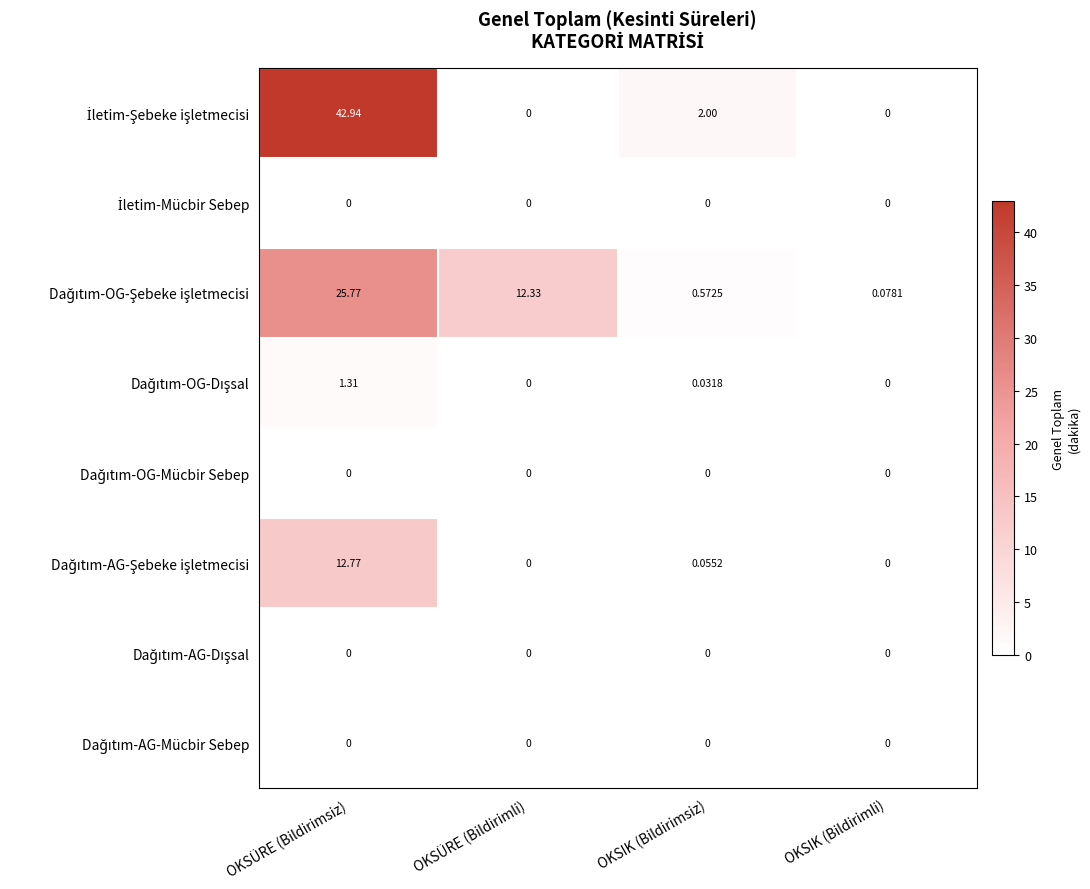

At which category is the sum across all series the highest?

OKSÜRE (Bildirimsiz)